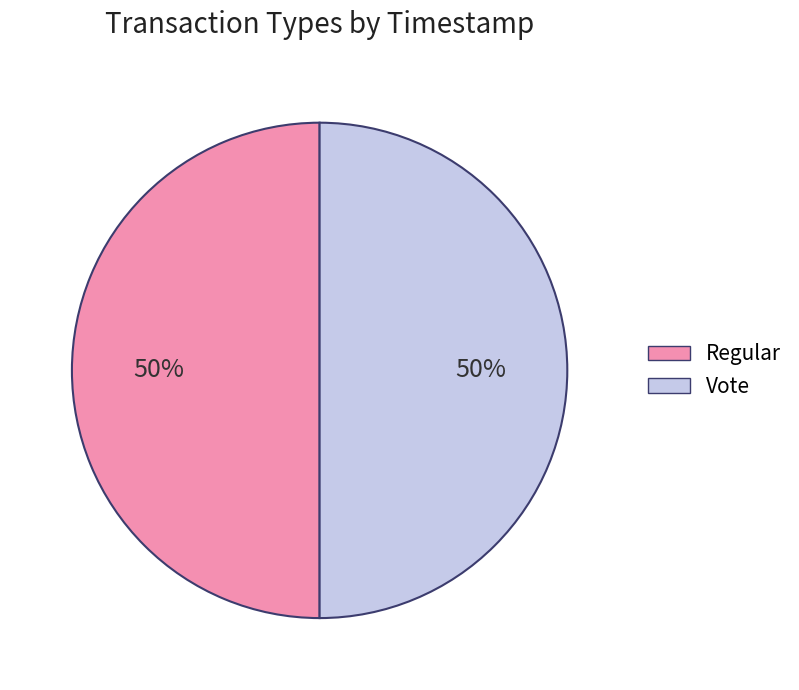

Is the sum of Regular and Vote greater than half?

Yes